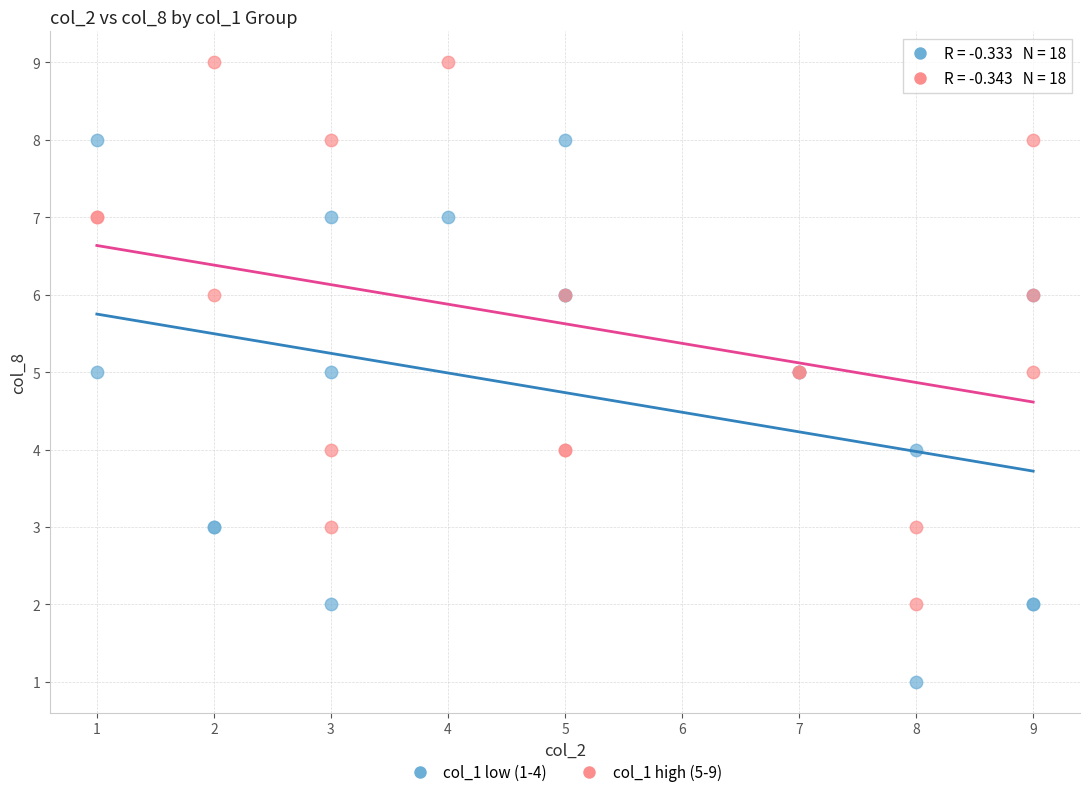

Which series contains the highest Y value?

col_1 high (5-9)